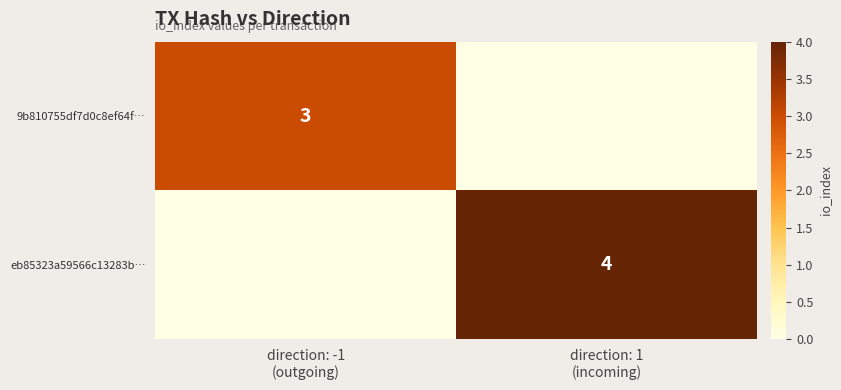

The eb85323a59566c13283b… series shows 0 at direction: -1 (outgoing). True or false?

True